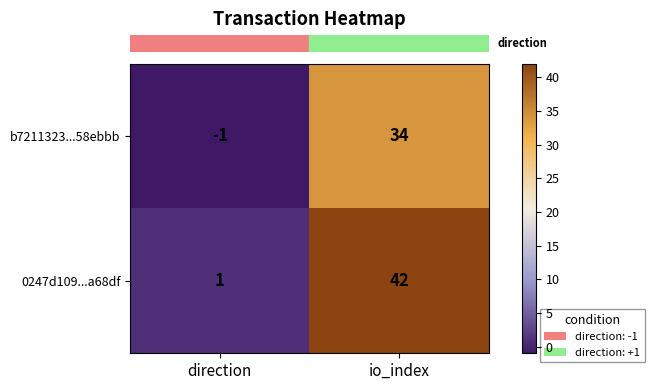

Reading left to right, transcribe all the data shown in this chart.

b7211323...58ebbb: -1	34
0247d109...a68df: 1	42